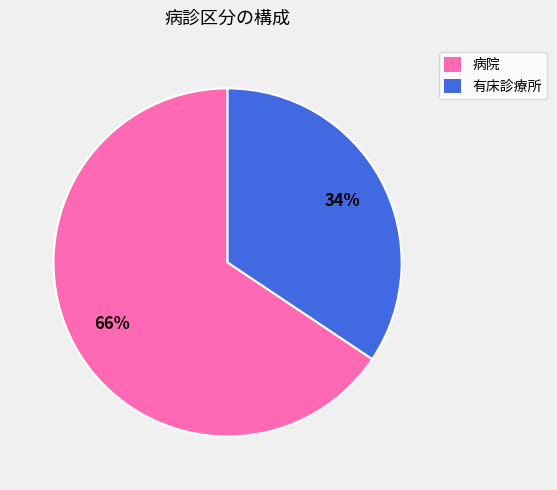

To the nearest percent, what is the average slice percentage?

50%